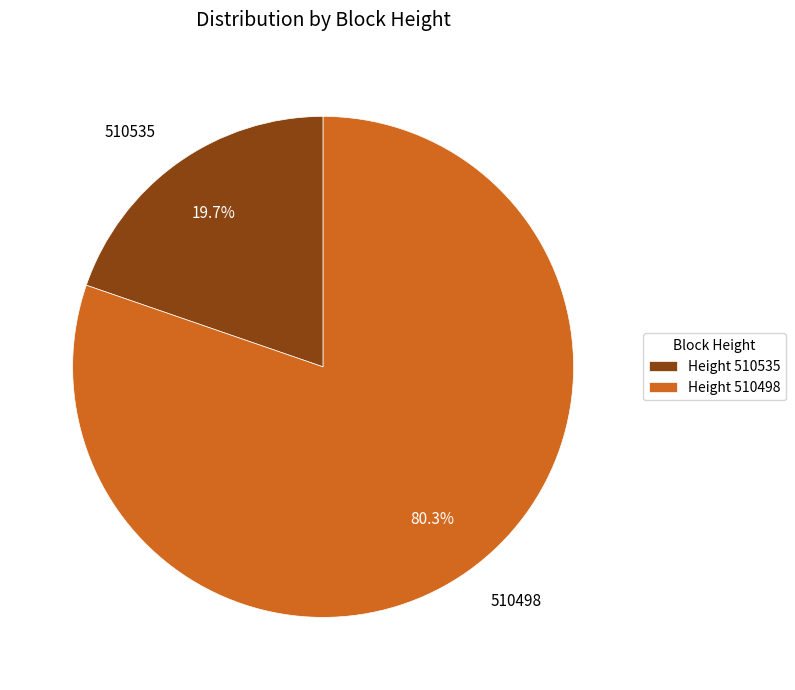

To the nearest percent, what is the difference between the largest and smallest slice percentages?

61%